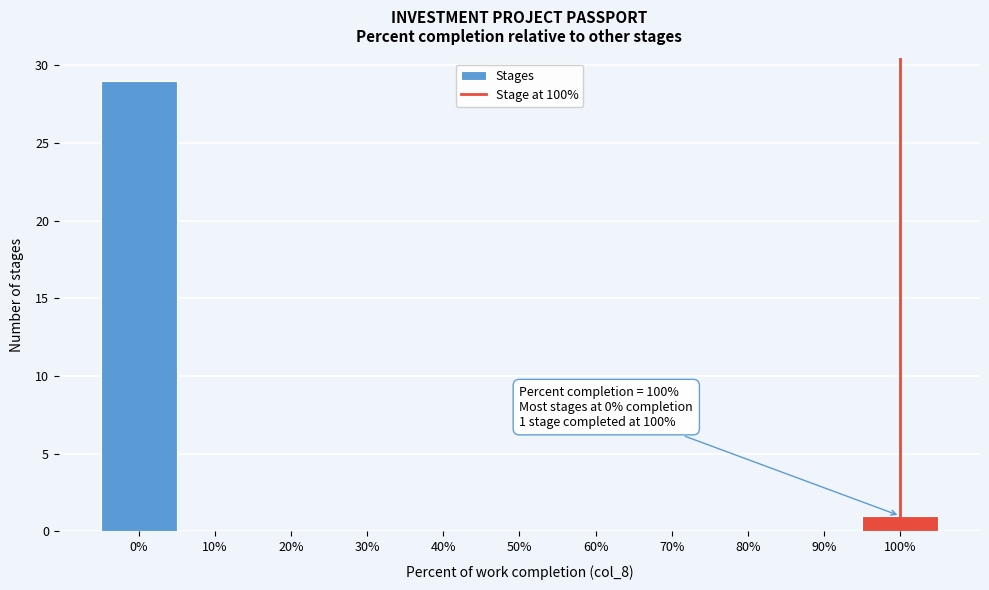

Which range on the x-axis has the tallest bar?

-5 to 5